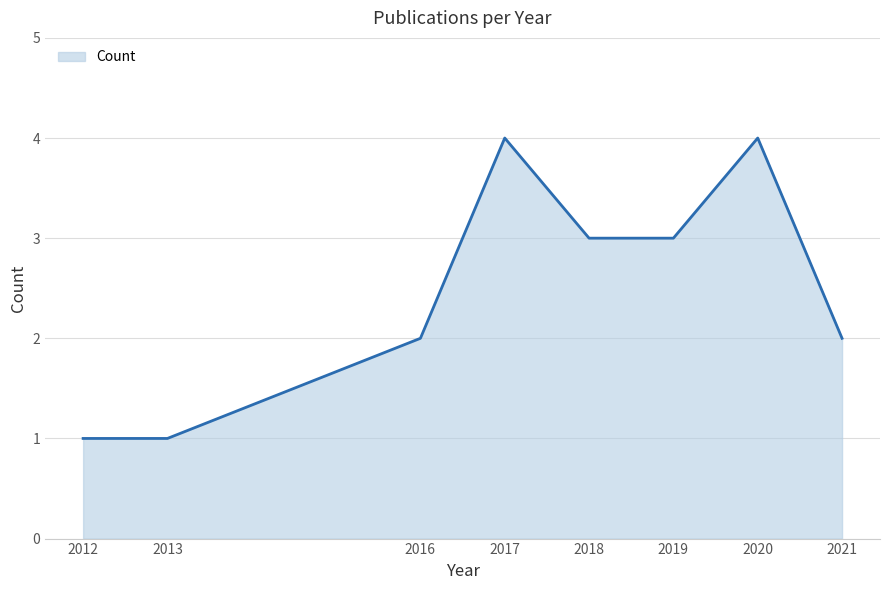

What is the change in value from 2020 to 2021?

-2